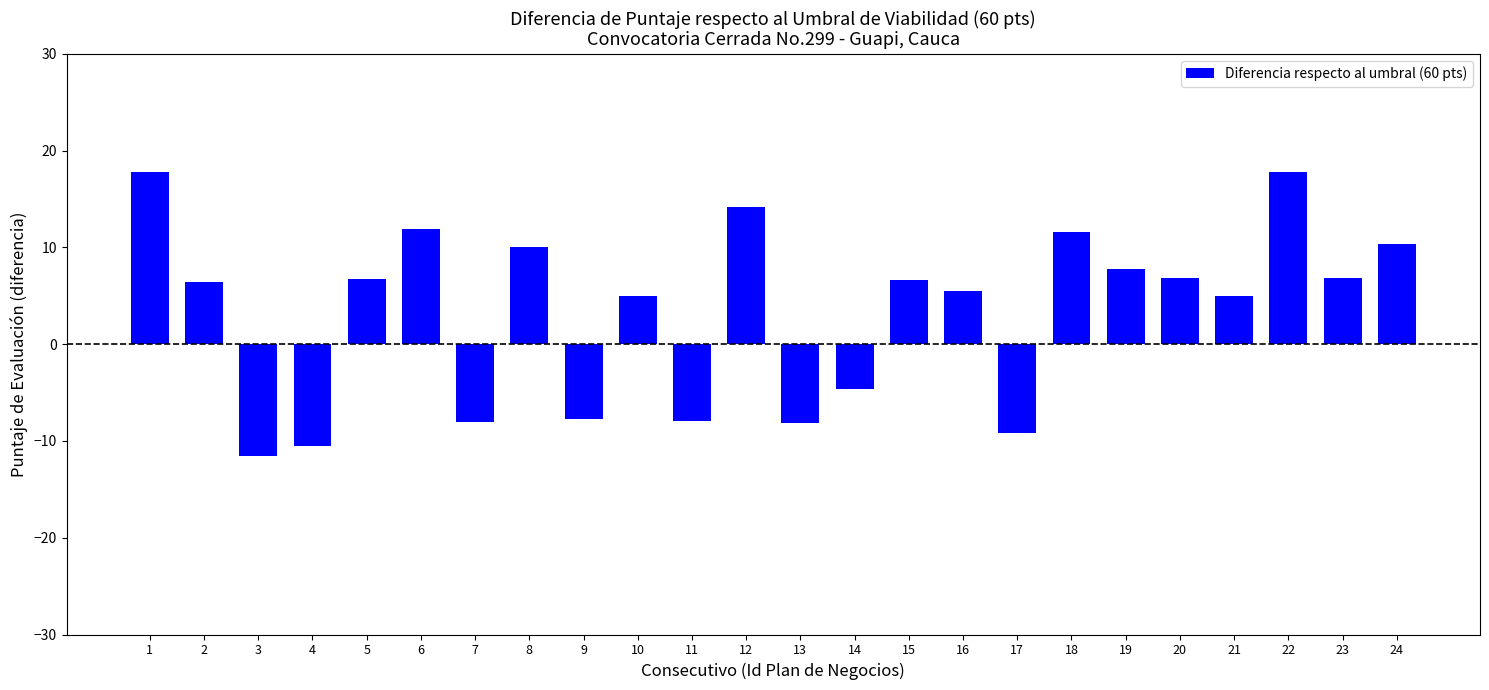

What value does the data have at 18?

11.6